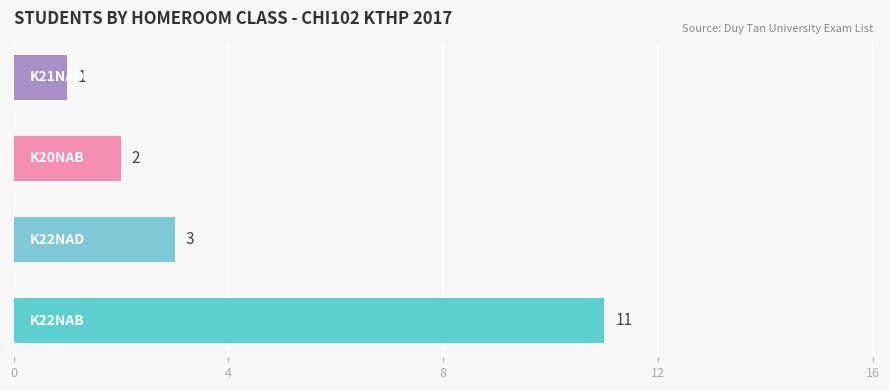

Reading bottom to top, list all the values displayed in this chart.

11	3	2	1